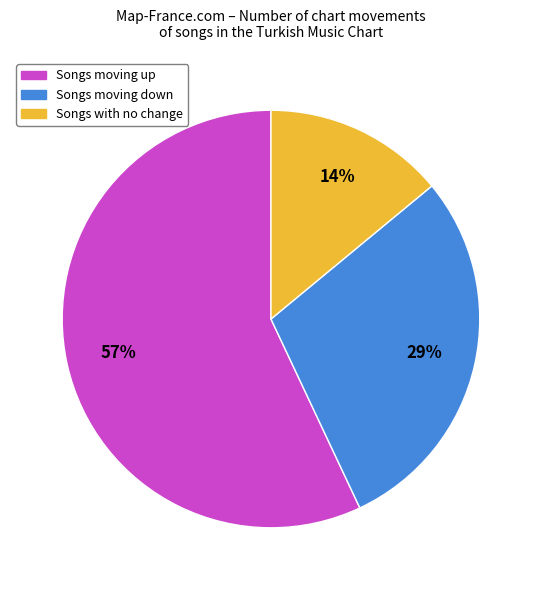

To the nearest percent, what is the difference between the Songs moving up and Songs moving down slice percentages?

28%